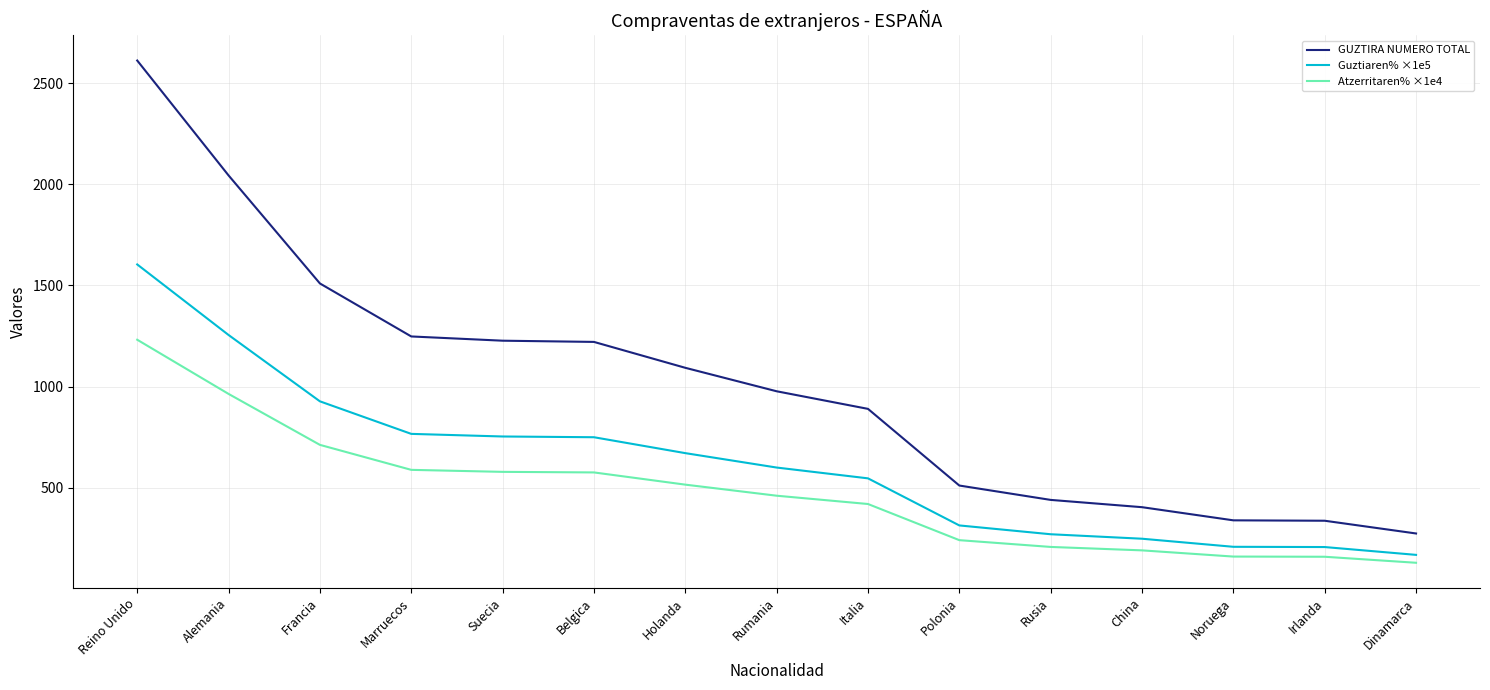

What is the difference between the maximum and minimum values in the Atzerritaren% ×1e4 series?

1102.6